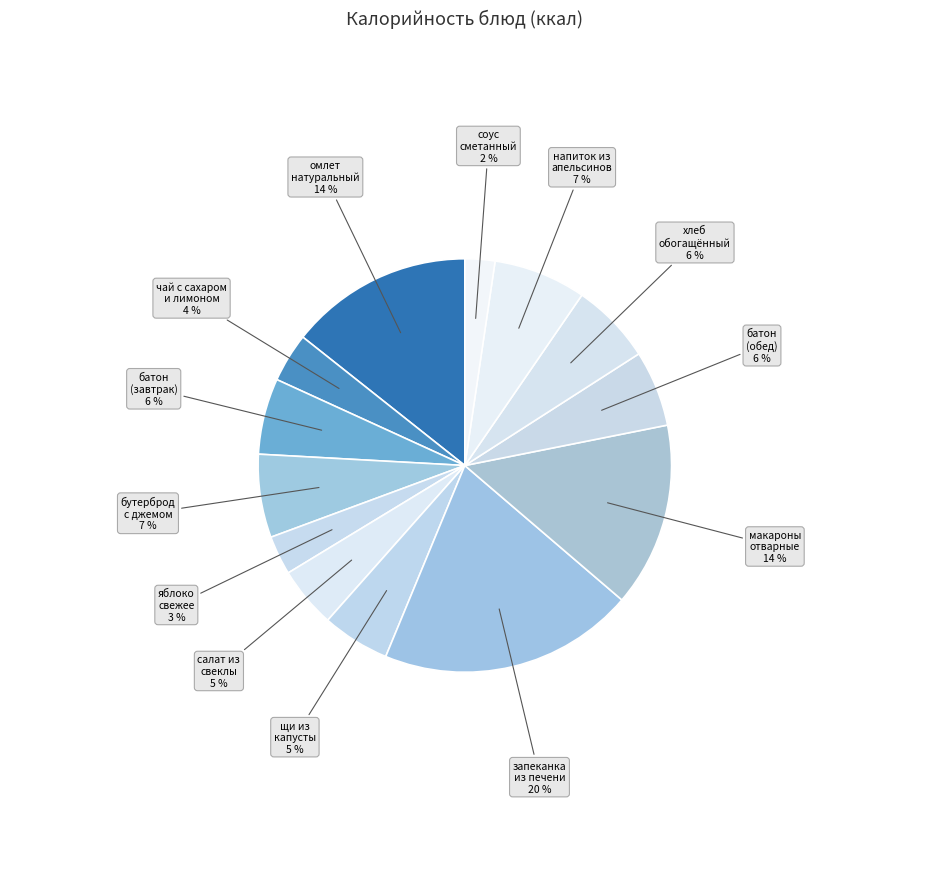

Between яблоко свежее and соус сметанный, which is larger?

яблоко свежее